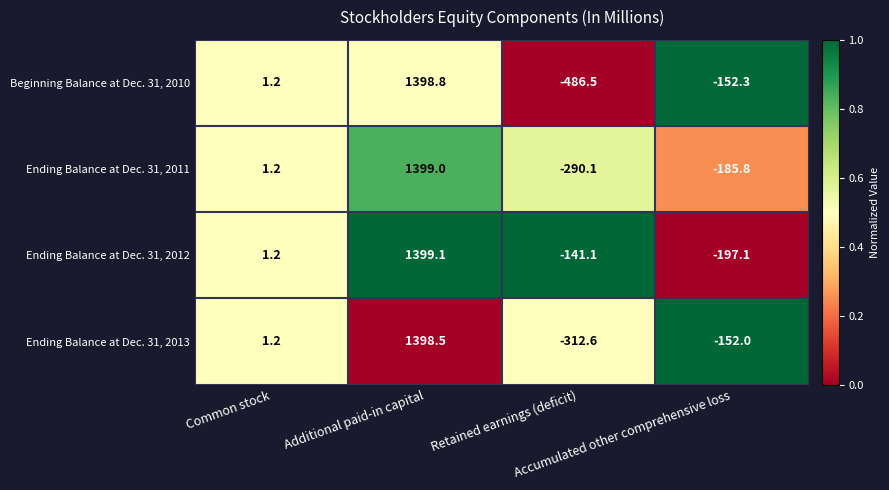

Count the number of categories in the chart.

4